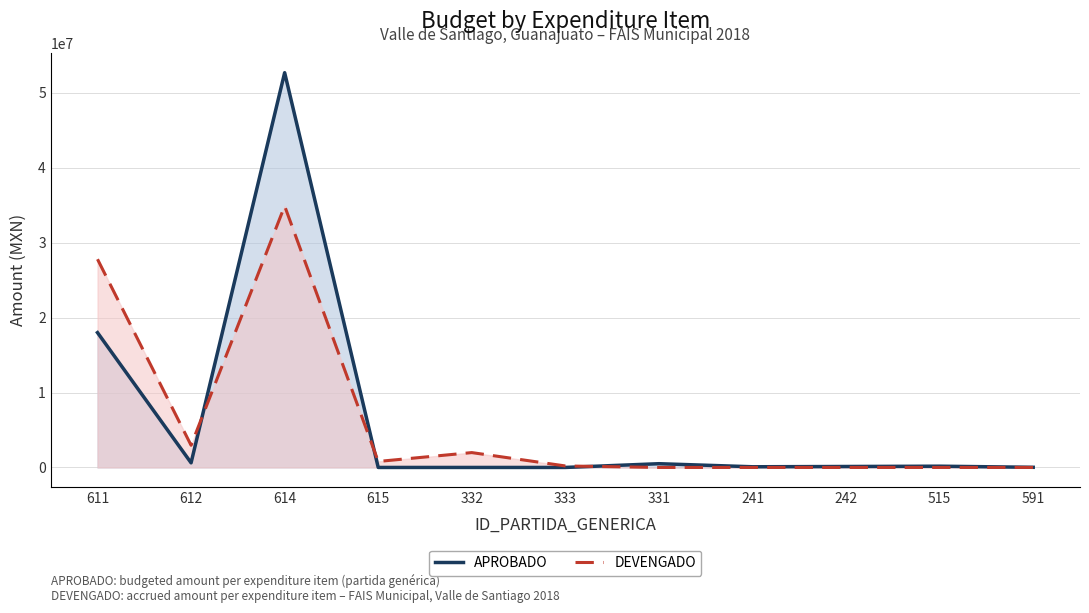

Rank the series by their maximum value, from lowest to highest.

DEVENGADO, APROBADO